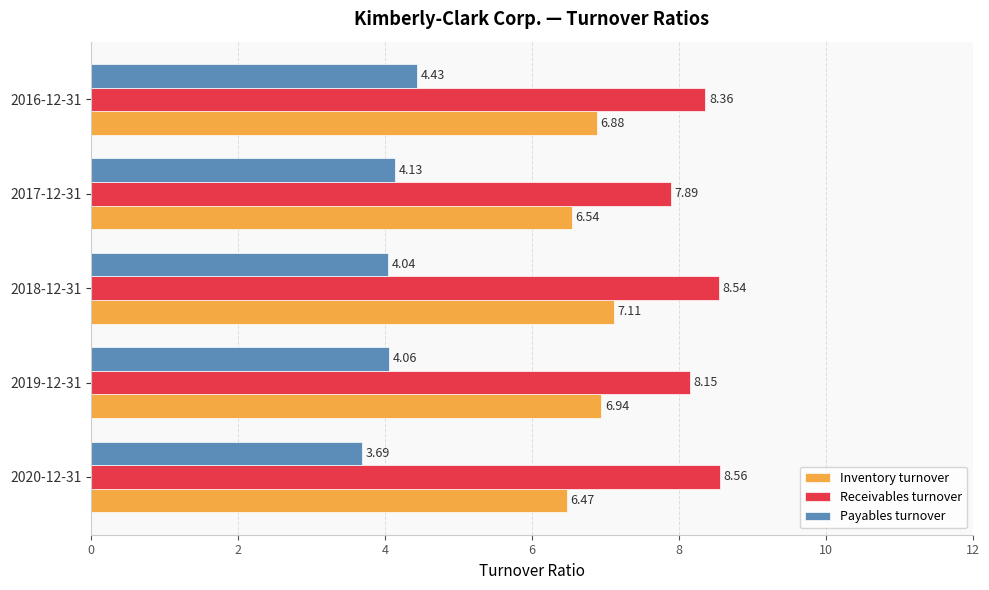

What are all the series names shown in the legend?

Inventory turnover, Receivables turnover, Payables turnover